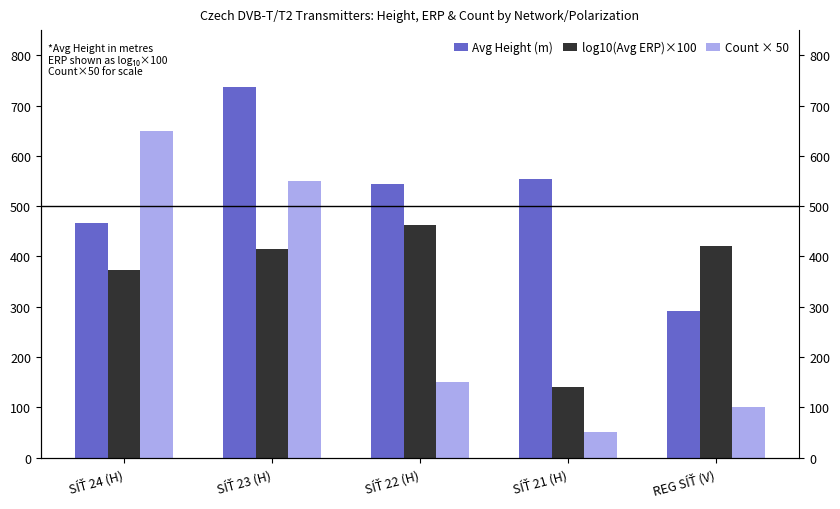

Does the chart contain any negative values?

No